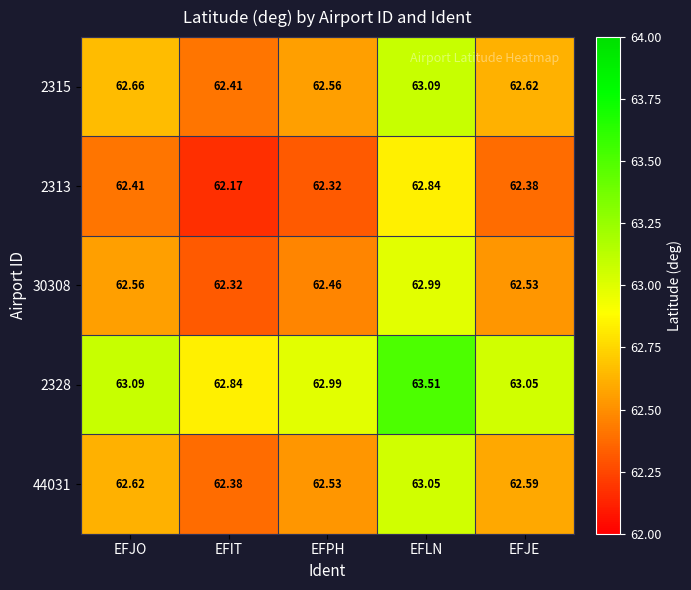

What is the maximum value shown in the chart?

63.5